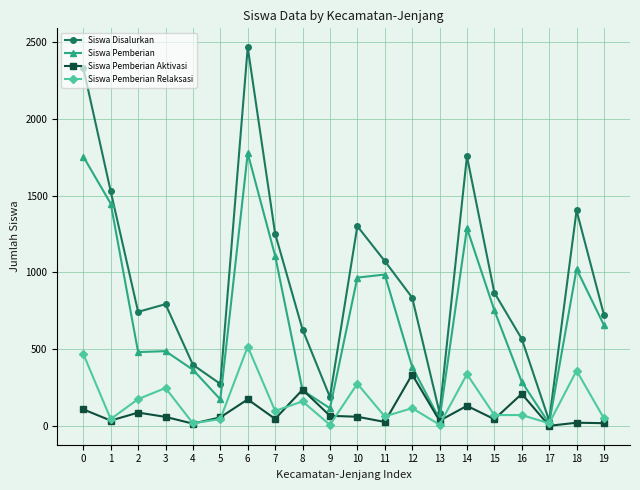

What is the sum of the Siswa Pemberian Relaksasi values at 4 and 13?

25